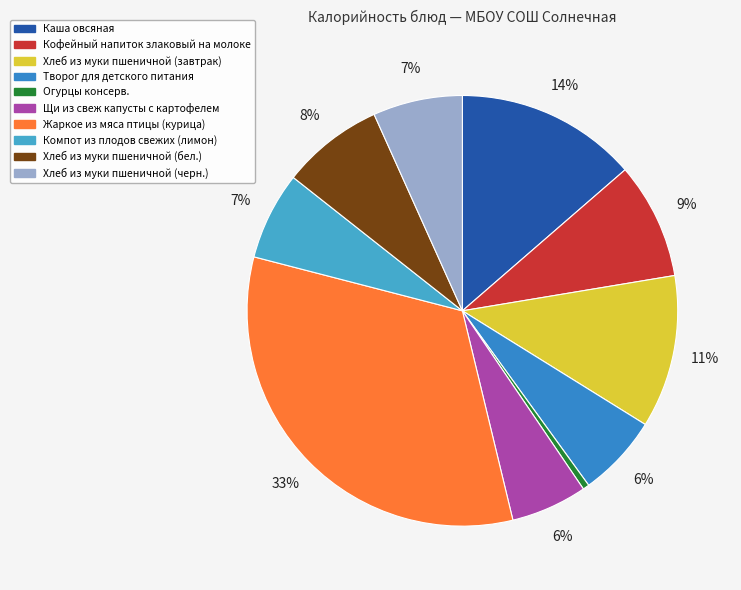

True or false: Жаркое из мяса птицы (курица) accounts for 33% of the total.

True